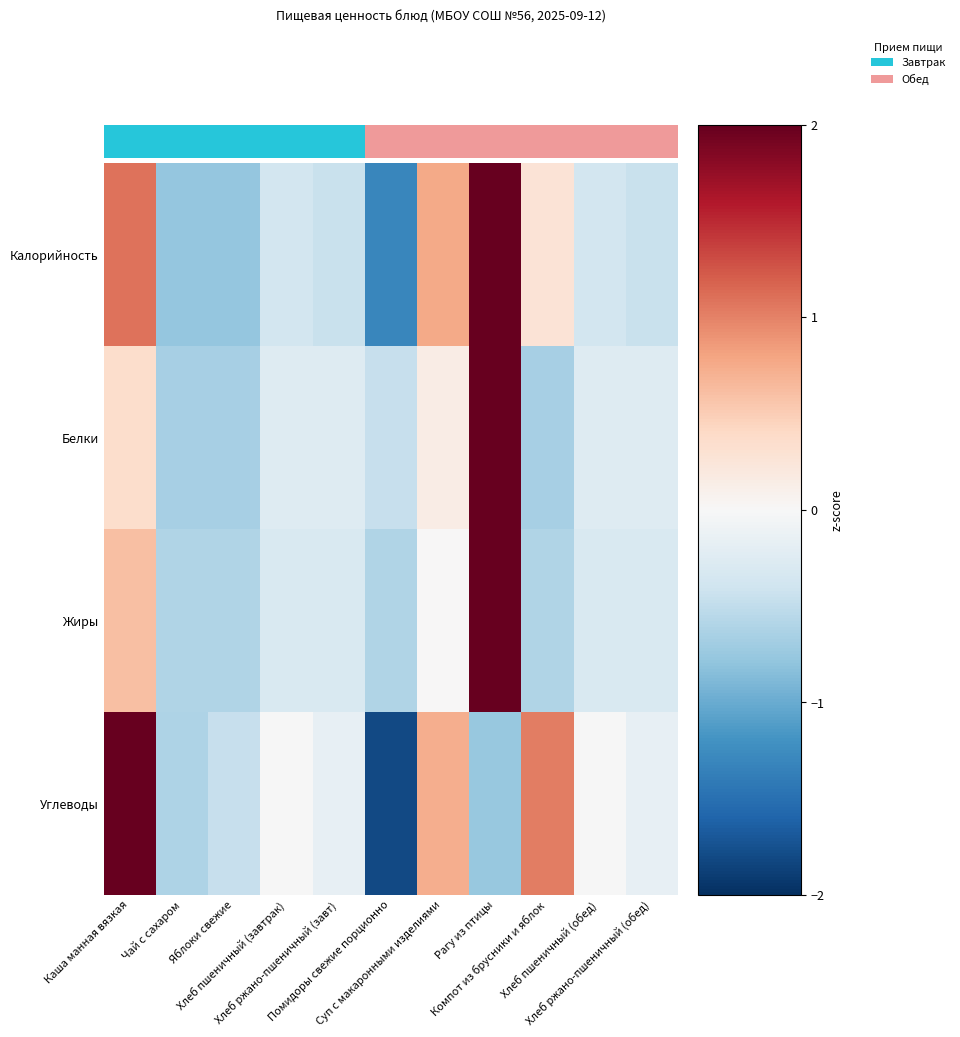

What is the maximum value shown in the chart?

3.0